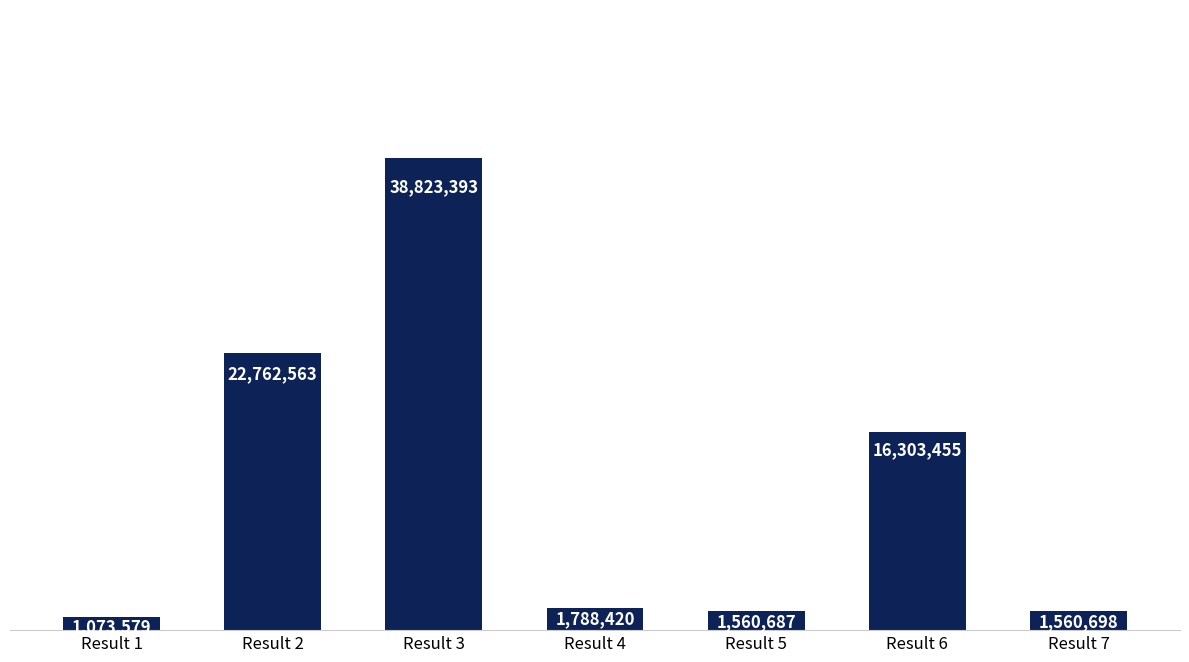

Rank the categories by value from highest to lowest.

Result 3, Result 2, Result 6, Result 4, Result 7, Result 5, Result 1